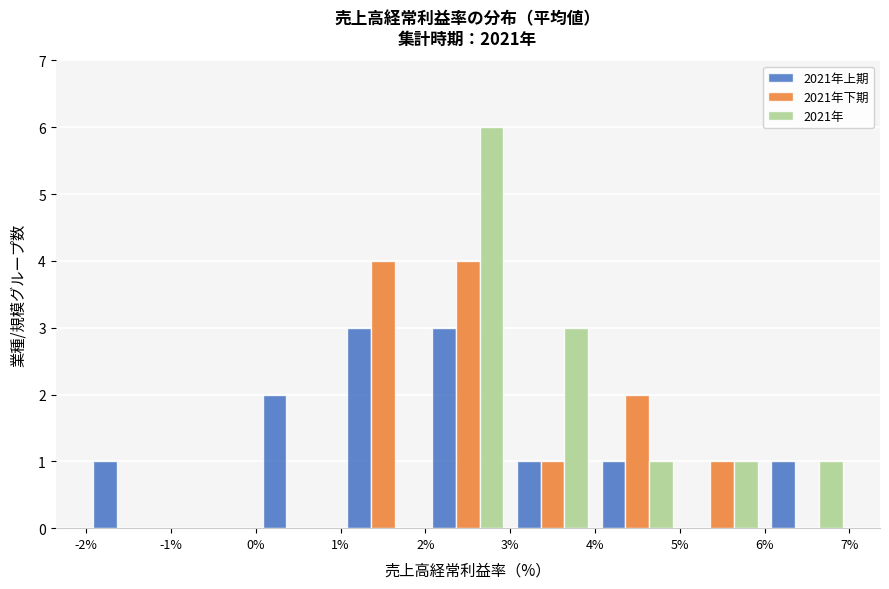

What is the height of the 2021年下期 bar covering 5% to 6% on the x-axis? The values are not printed on the chart, so give them approximately, as read against the axis.

1